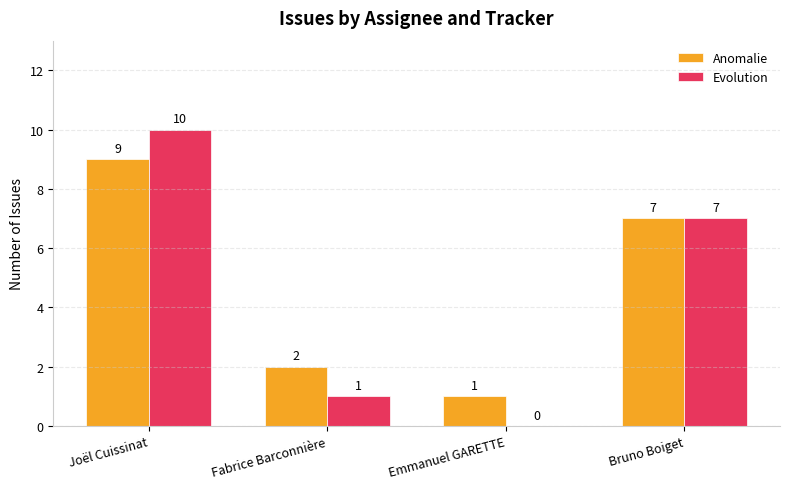

Does the chart contain stacked bars?

No